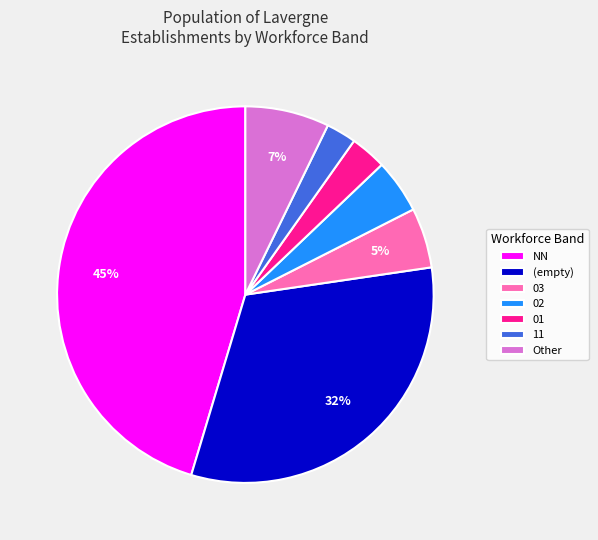

To the nearest percent, what percentage of the pie is Other?

7%